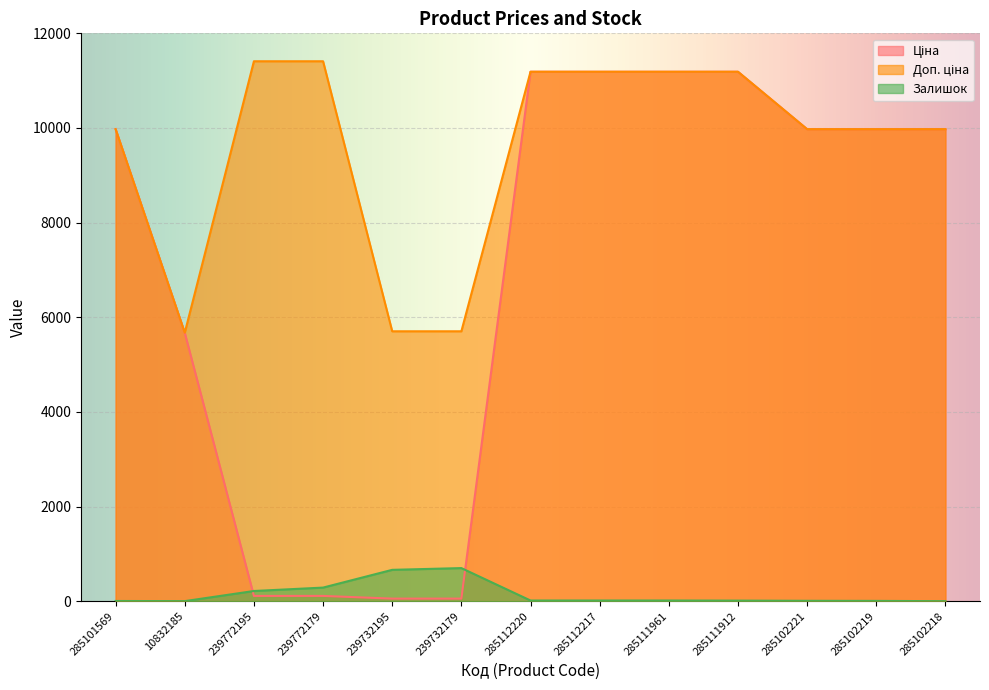

Rank the series by their average value, from highest to lowest.

Доп. ціна, Ціна, Залишок